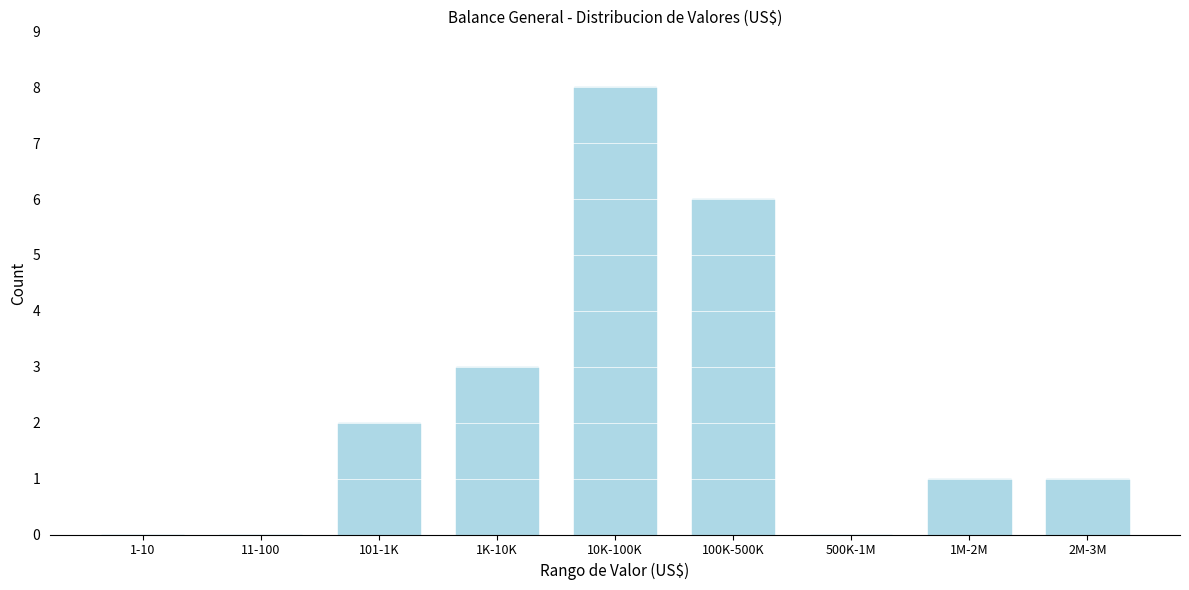

Reading left to right, transcribe all the data shown in this chart.

1-10=0	11-100=0	101-1K=2	1K-10K=3	10K-100K=8	100K-500K=6	500K-1M=0	1M-2M=1	2M-3M=1